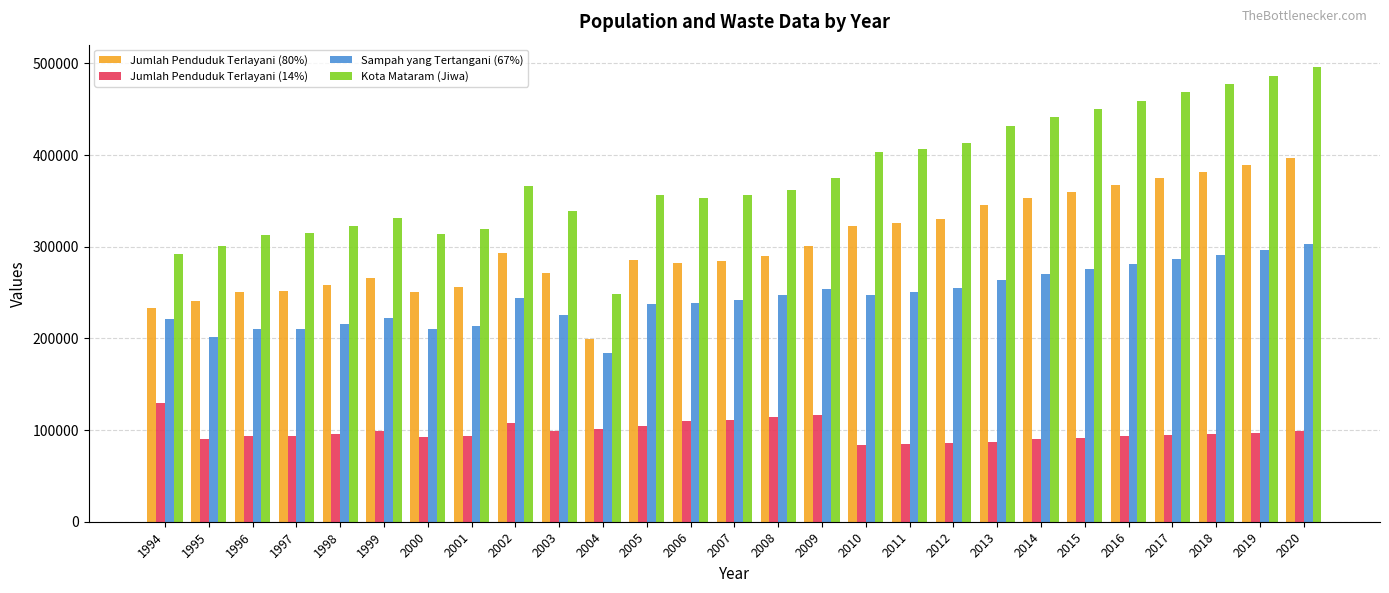

At 2005, list the series in order from largest to smallest.

Kota Mataram (Jiwa), Jumlah Penduduk Terlayani (80%), Sampah yang Tertangani (67%), Jumlah Penduduk Terlayani (14%)